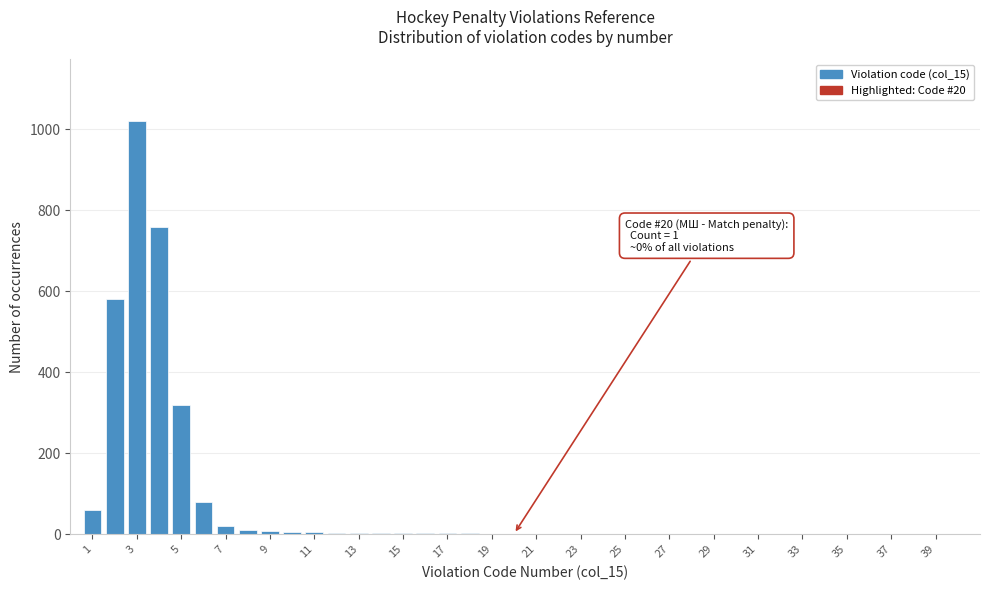

Over which range of the x-axis is the bar tallest?

2.5 to 3.5